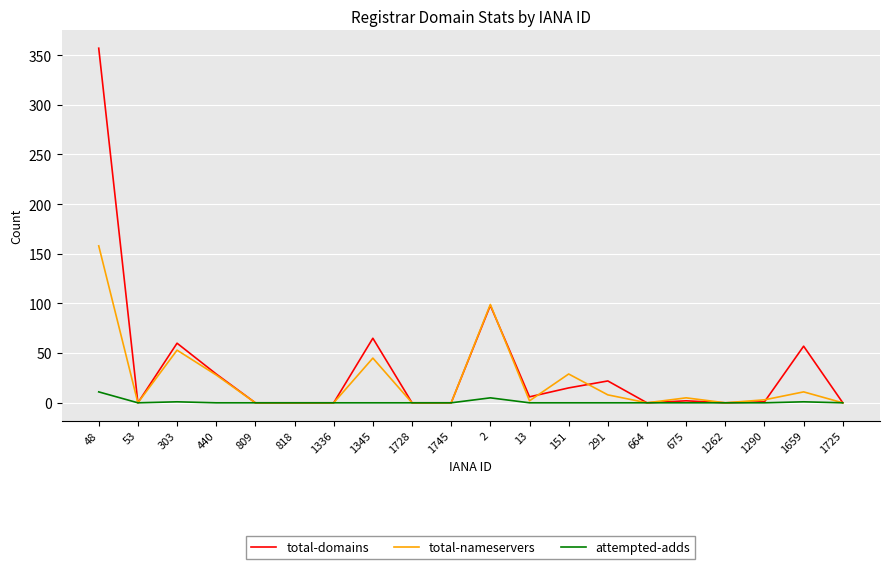

Rank the series by their maximum value, from highest to lowest.

total-domains, total-nameservers, attempted-adds